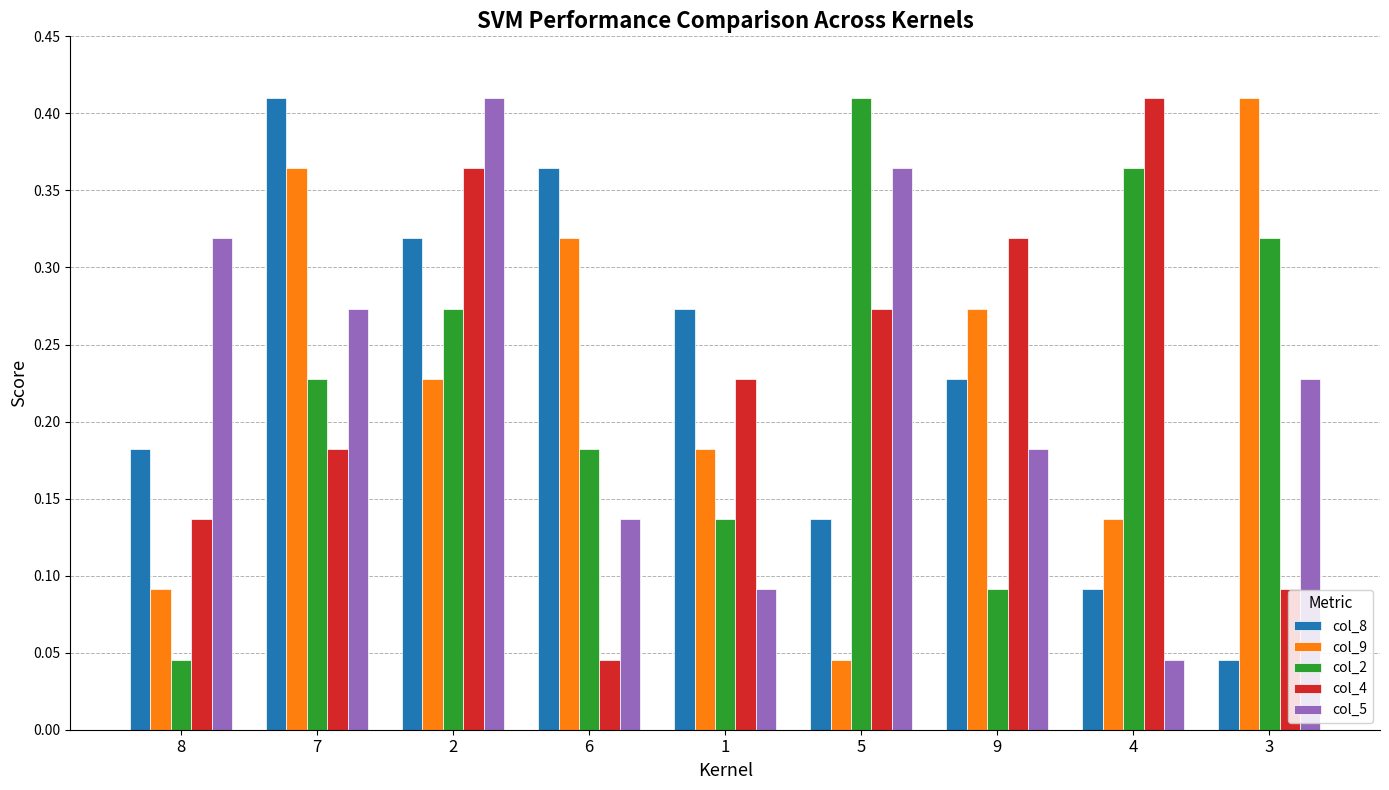

At which label is col_8 closest to 0?

3